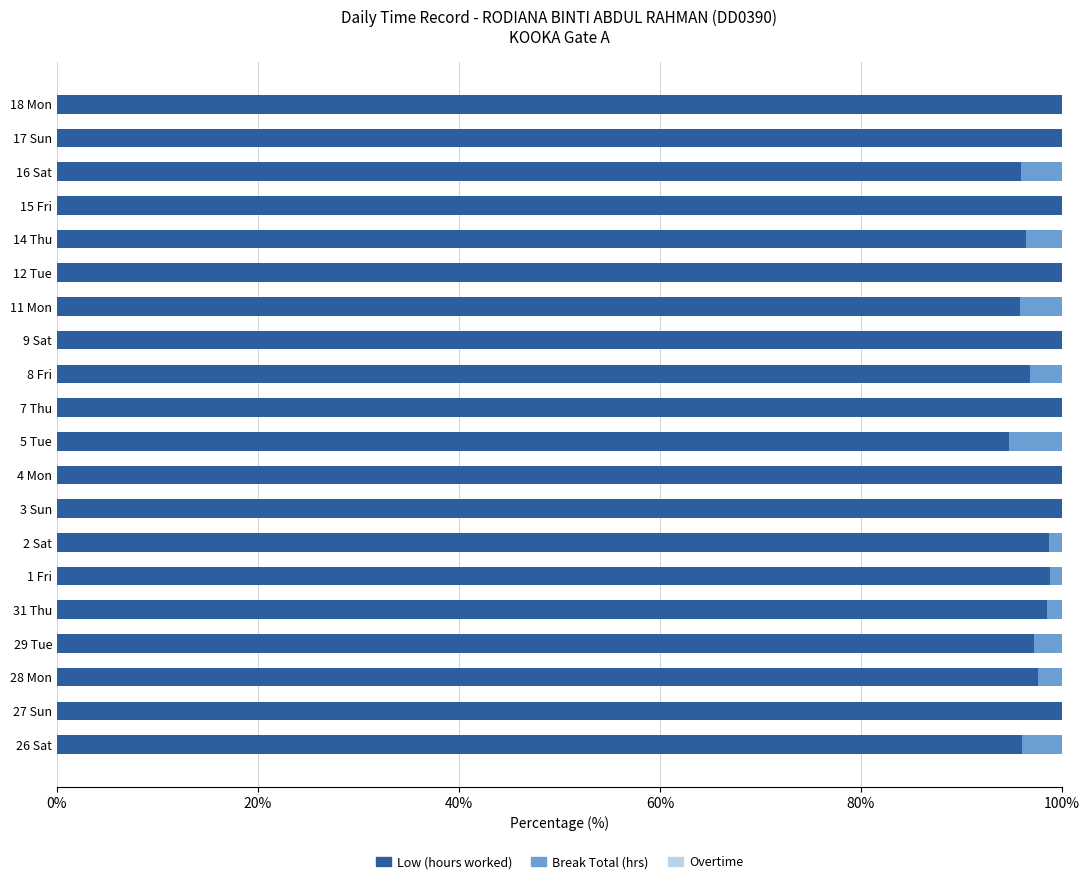

True or false: Low (hours worked) has a value of 32.9 at 28 Mon.

False